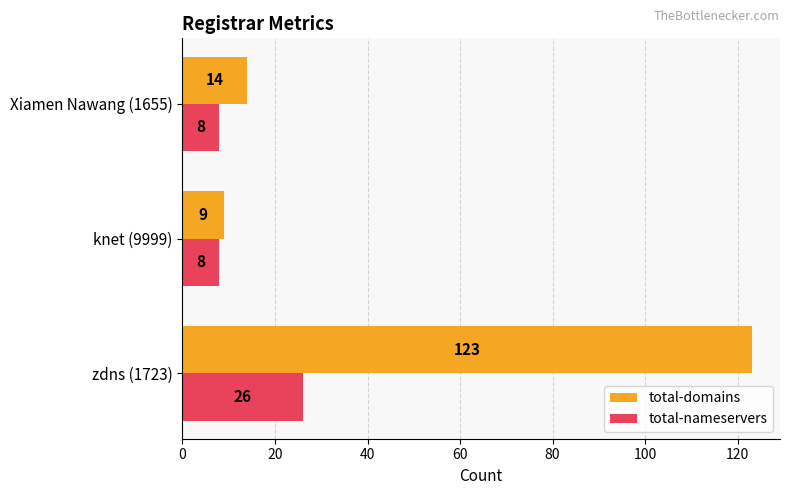

Which series has the largest total across all categories?

total-domains